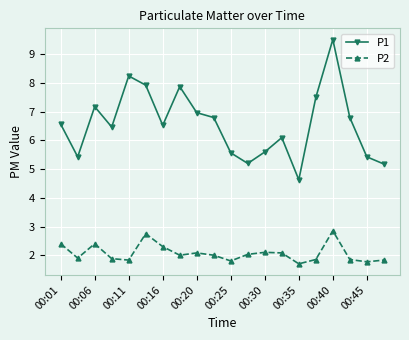

What is the value of the P1 point at the 4th from the left?

6.5